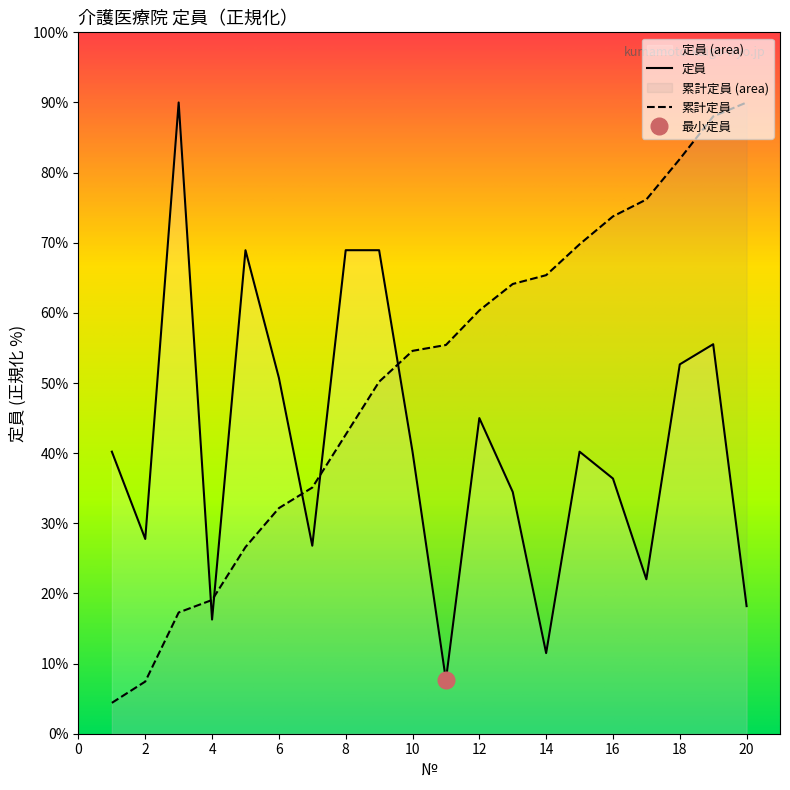

What is the spread (max minus min) of values at 2?

20.3